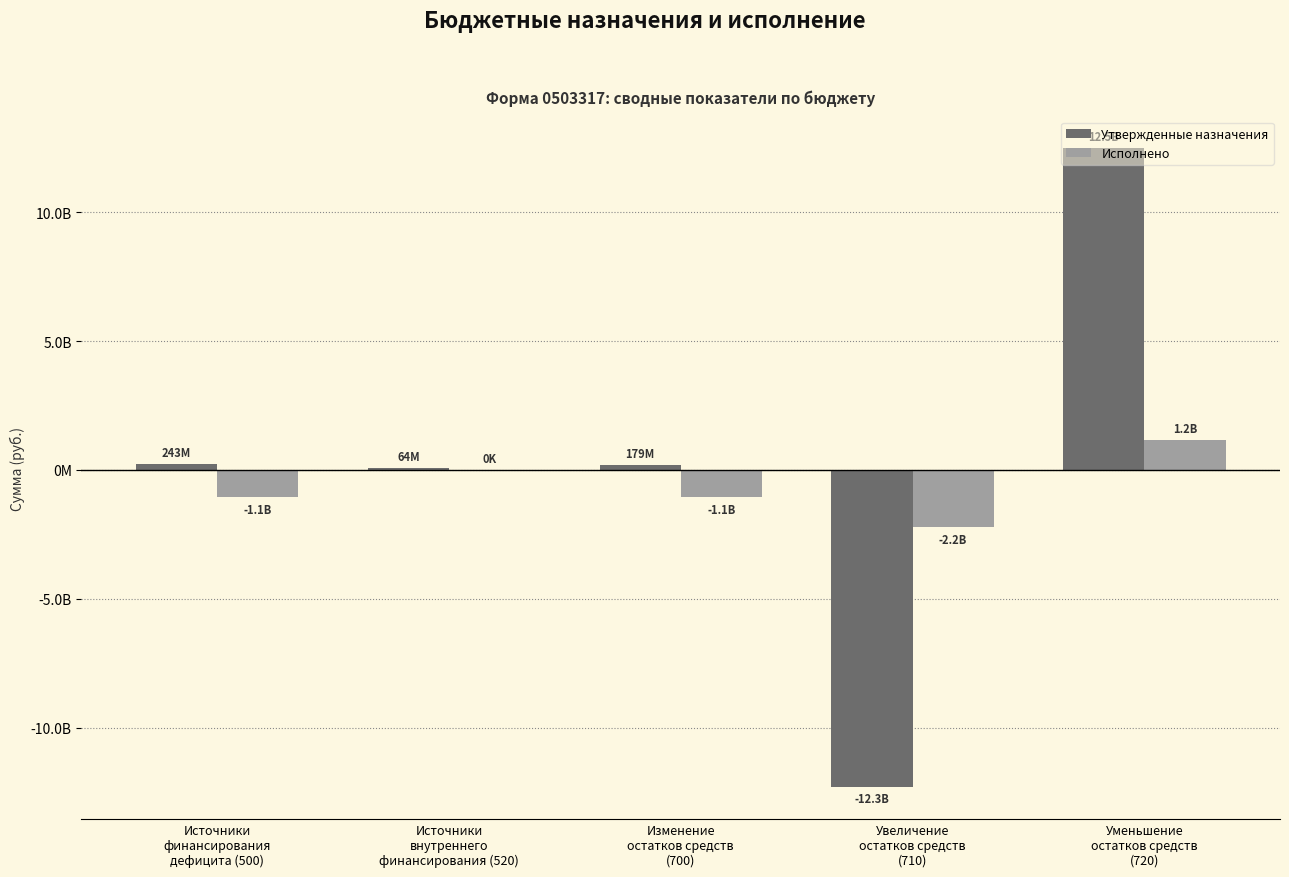

Rank the series by their maximum value, from highest to lowest.

Утвержденные назначения, Исполнено